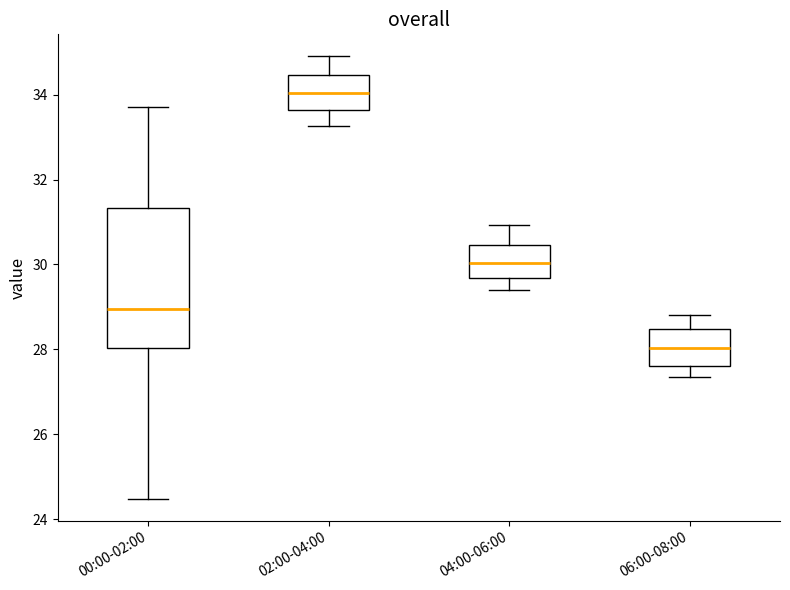

Reading left to right, read every box against the y-axis: the position of its median line, the range the box covers, and the ends of its whiskers. The values are not printed on the chart, so give them approximately, as read against the axis.

00:00-02:00: median 29.0, box 28.0 to 31.4, whiskers 24.4 to 33.8
02:00-04:00: median 34.0, box 33.6 to 34.4, whiskers 33.2 to 35.0
04:00-06:00: median 30.0, box 29.6 to 30.4, whiskers 29.4 to 31.0
06:00-08:00: median 28.0, box 27.6 to 28.4, whiskers 27.4 to 28.8